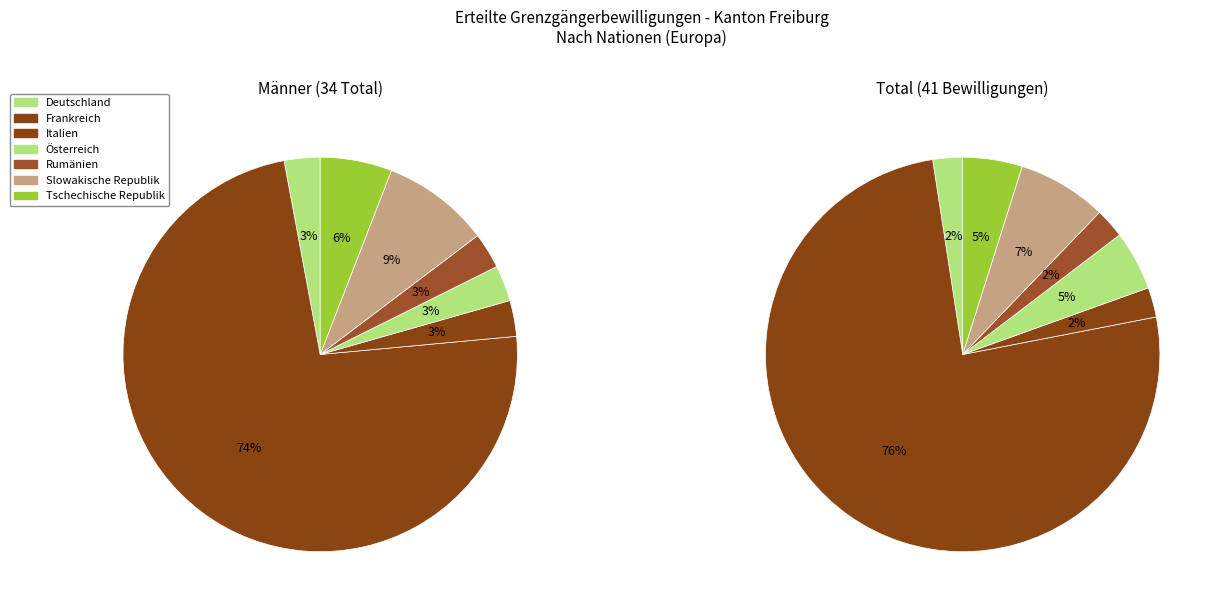

To the nearest percent, what portion does Deutschland represent?

3%